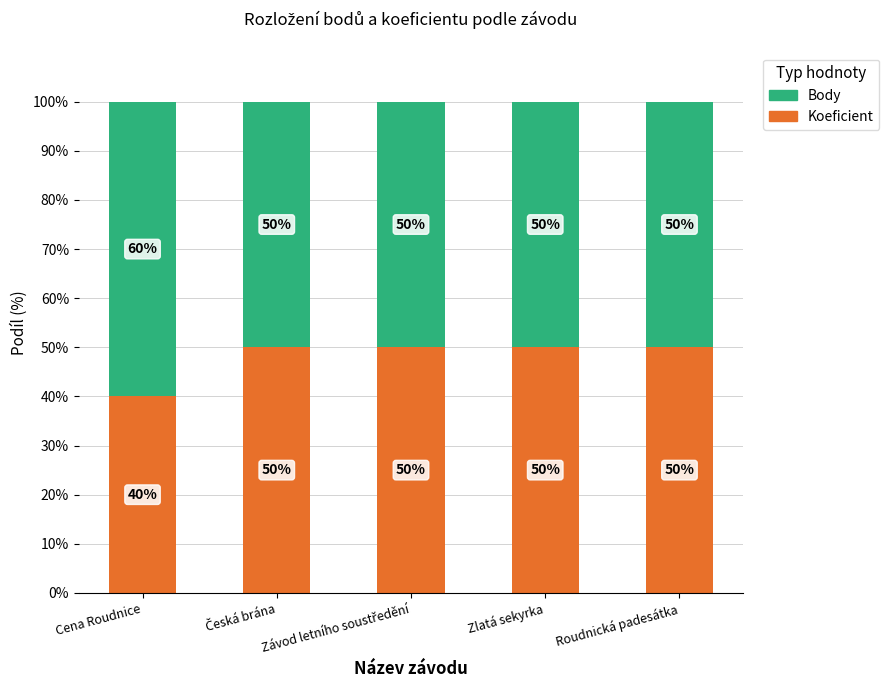

What is the difference between the maximum and minimum values in the Koeficient series?

10